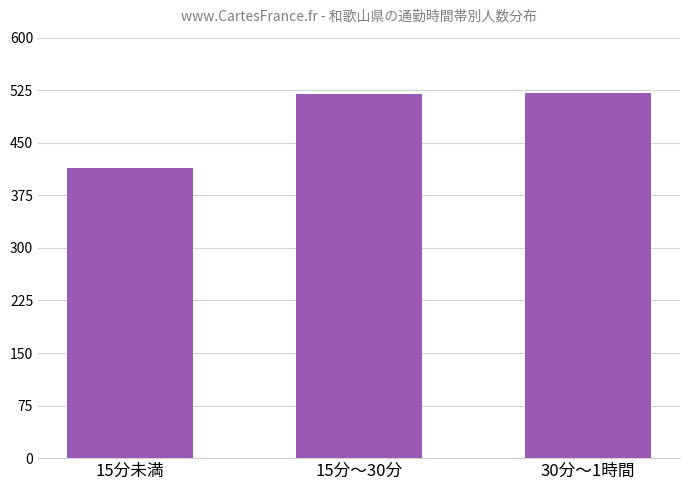

The value at 15分未満 is 728. True or false?

False